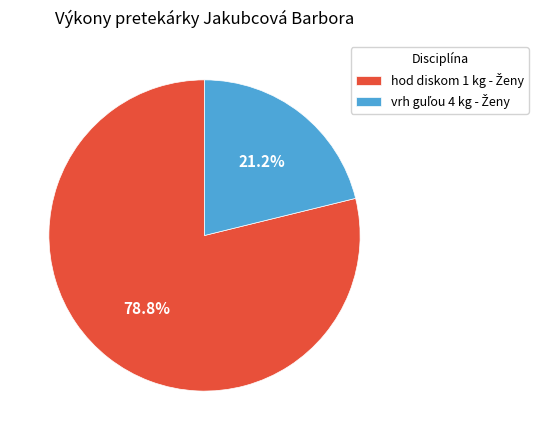

Does any single category account for the majority?

Yes